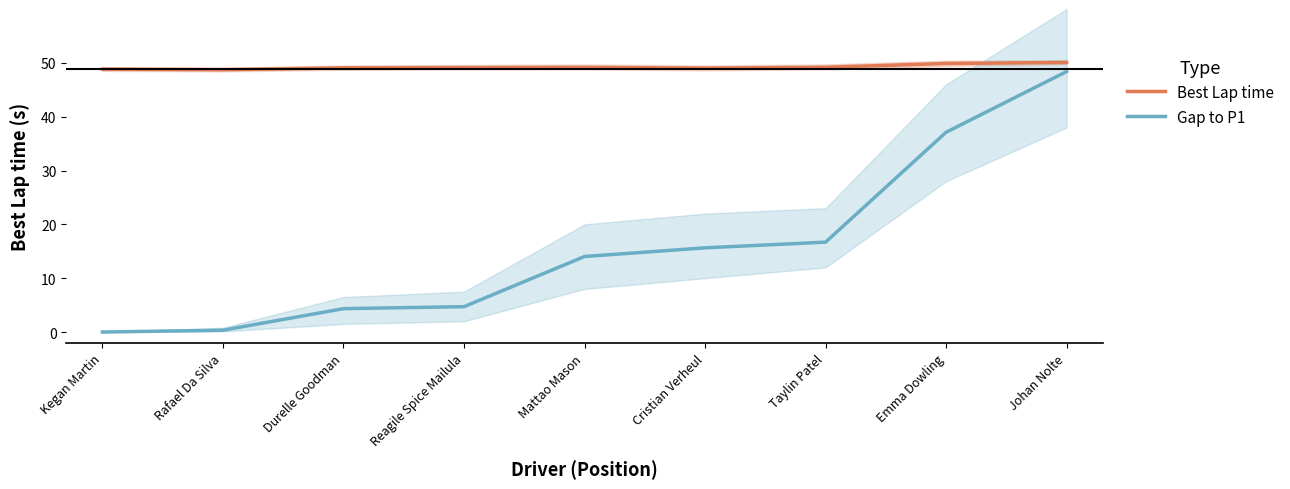

True or false: Gap to P1 has more than 0 interior local peaks.

False